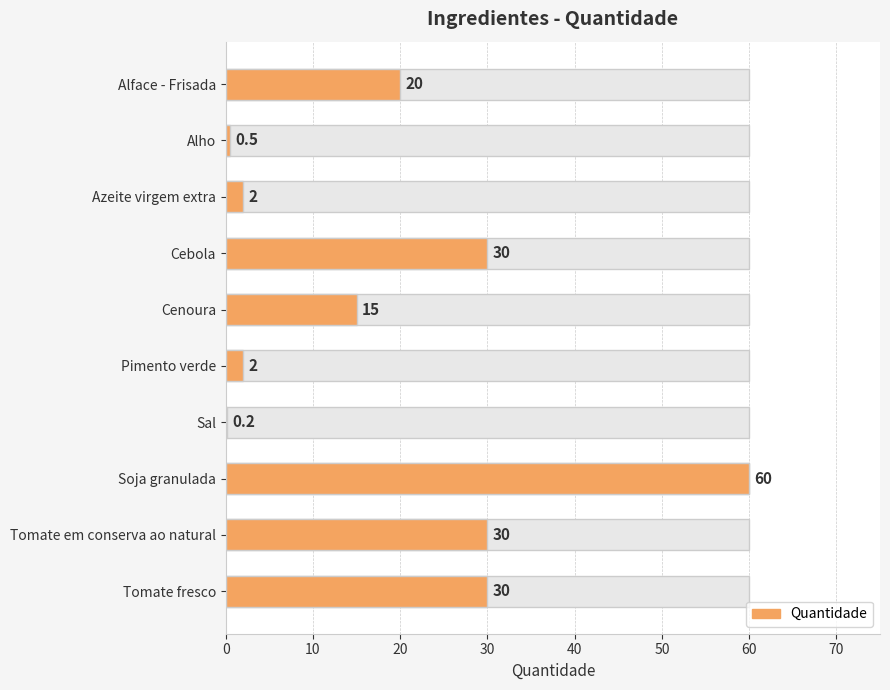

The chart shows a value of 0.8 at Alho. True or false?

False